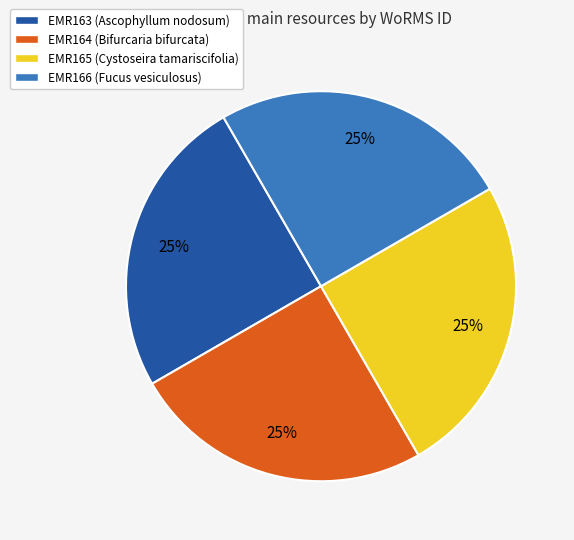

Does any single category account for the majority?

No